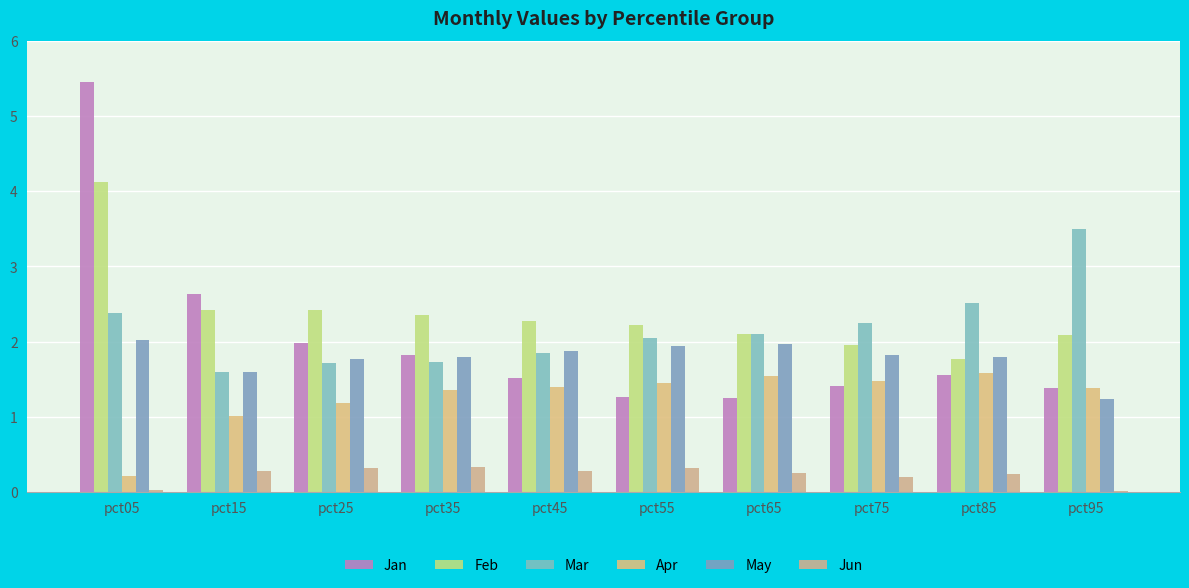

Reading left to right, list all the values displayed in this chart.

Jan: 5.5	2.6	2.0	1.8	1.5	1.3	1.3	1.4	1.6	1.4
Feb: 4.1	2.4	2.4	2.4	2.3	2.2	2.1	1.9	1.8	2.1
Mar: 2.4	1.6	1.7	1.7	1.9	2.1	2.1	2.2	2.5	3.5
Apr: 0.2	1.0	1.2	1.4	1.4	1.4	1.5	1.5	1.6	1.4
May: 2.0	1.6	1.8	1.8	1.9	1.9	2.0	1.8	1.8	1.2
Jun: 0.0	0.3	0.3	0.3	0.3	0.3	0.3	0.2	0.2	0.0